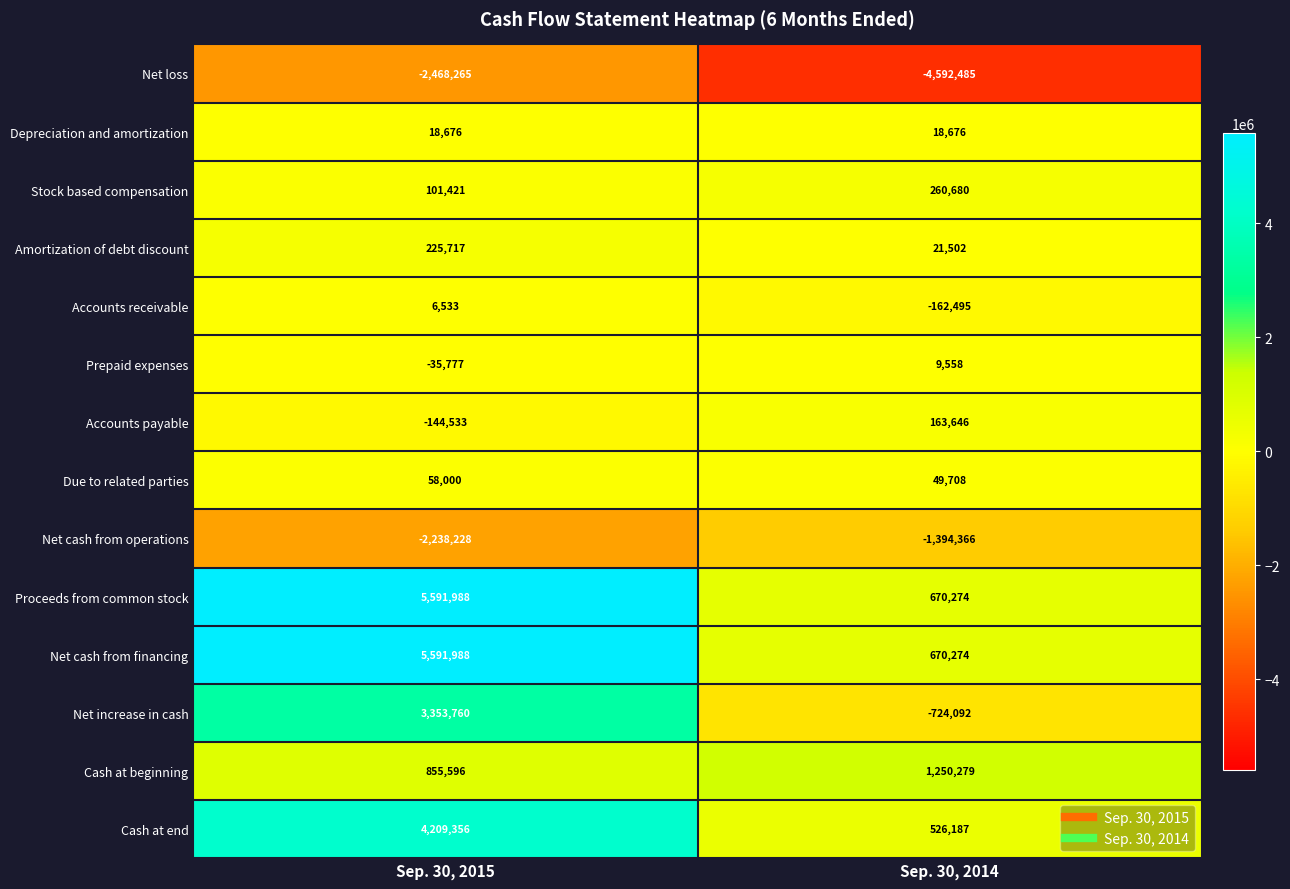

What is the difference between the highest and lowest values at Sep. 30, 2014?

5842764